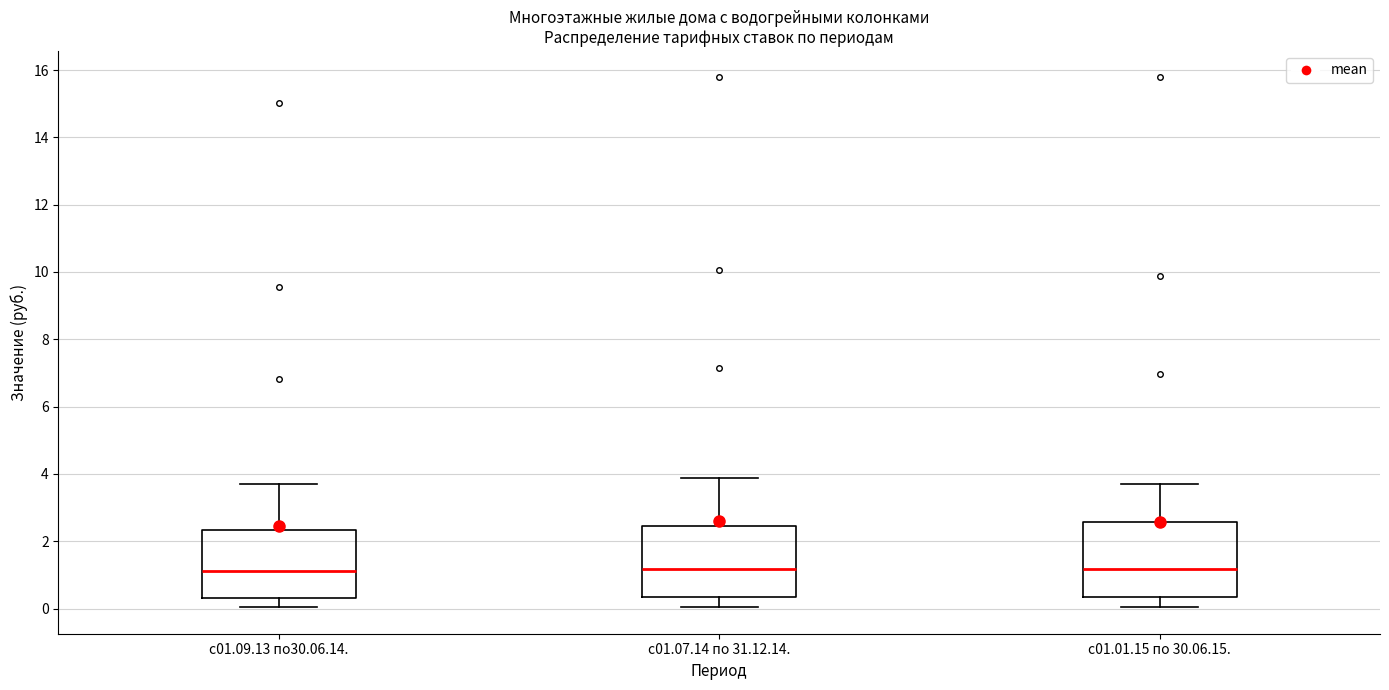

Reading left to right, read every box against the y-axis: the position of its median line, the range the box covers, and the ends of its whiskers. The values are not printed on the chart, so give them approximately, as read against the axis.

с01.09.13 по30.06.14.: median 1.2, box 0.4 to 2.4, whiskers 0.0 to 3.6
с01.07.14 по 31.12.14.: median 1.2, box 0.4 to 2.4, whiskers 0.0 to 3.8
с01.01.15 по 30.06.15.: median 1.2, box 0.4 to 2.6, whiskers 0.0 to 3.6